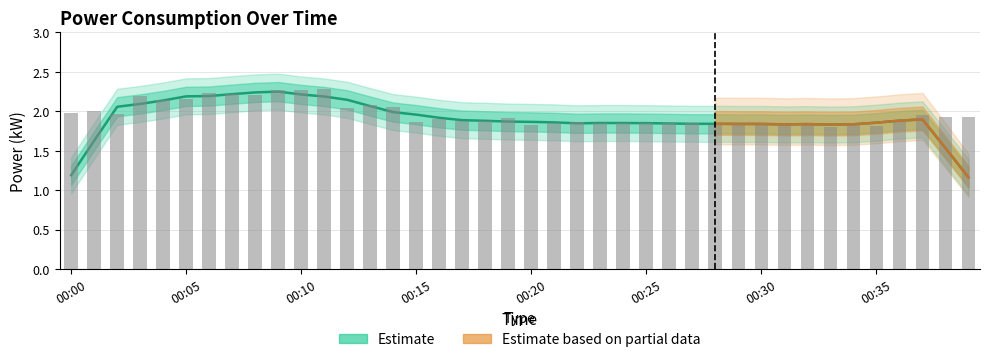

What is the sum of the values at 00:34 and 00:19?

3.8